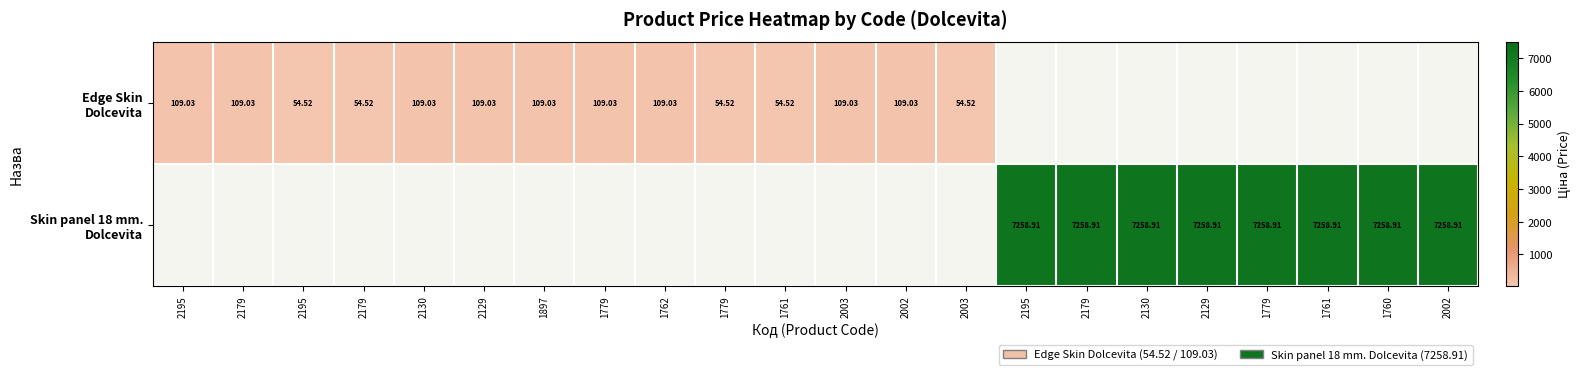

Rank the series at 1779 from lowest to highest value.

Edge Skin Dolcevita, Skin panel 18 mm. Dolcevita